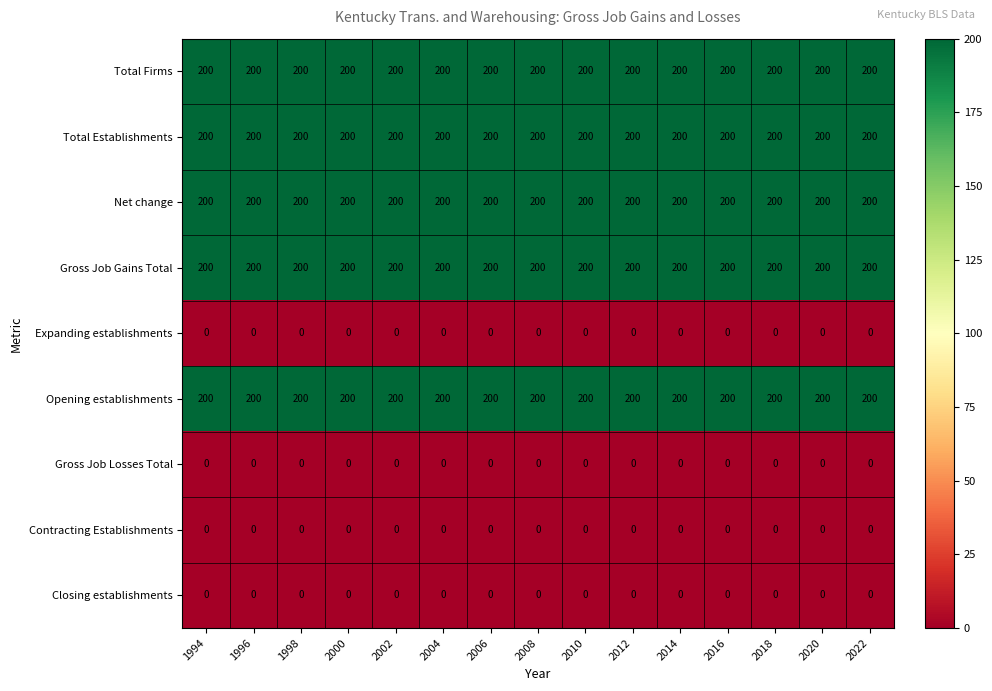

How many series are shown in this chart?

9